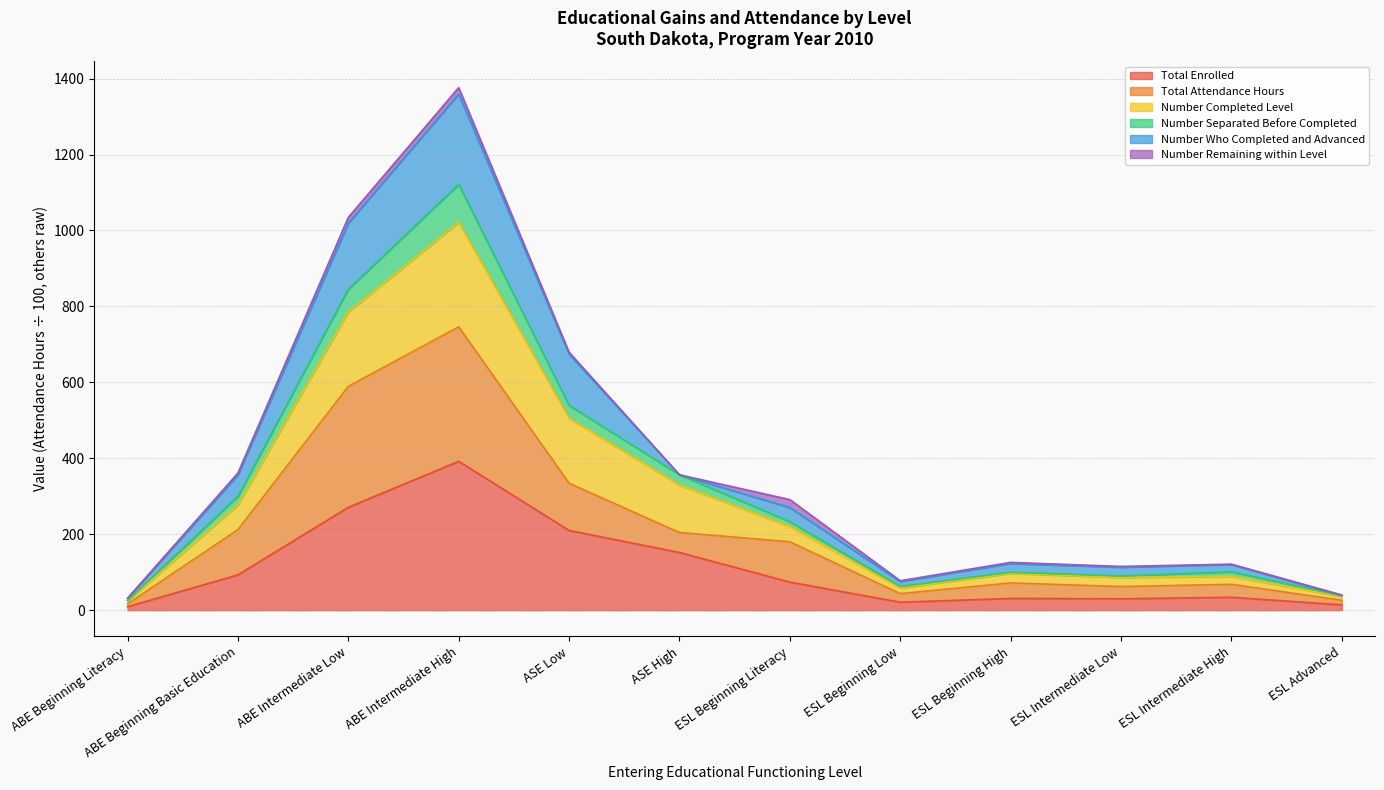

At which label does Number Separated Before Completed reach its peak?

ABE Intermediate High